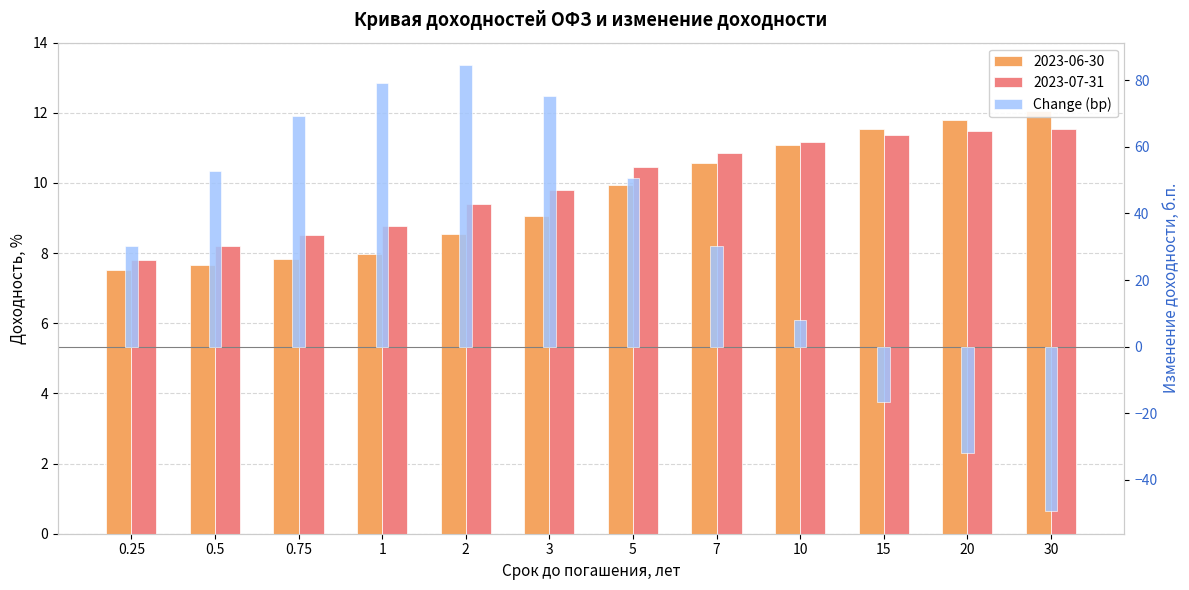

What is the maximum value shown in the chart?

84.6